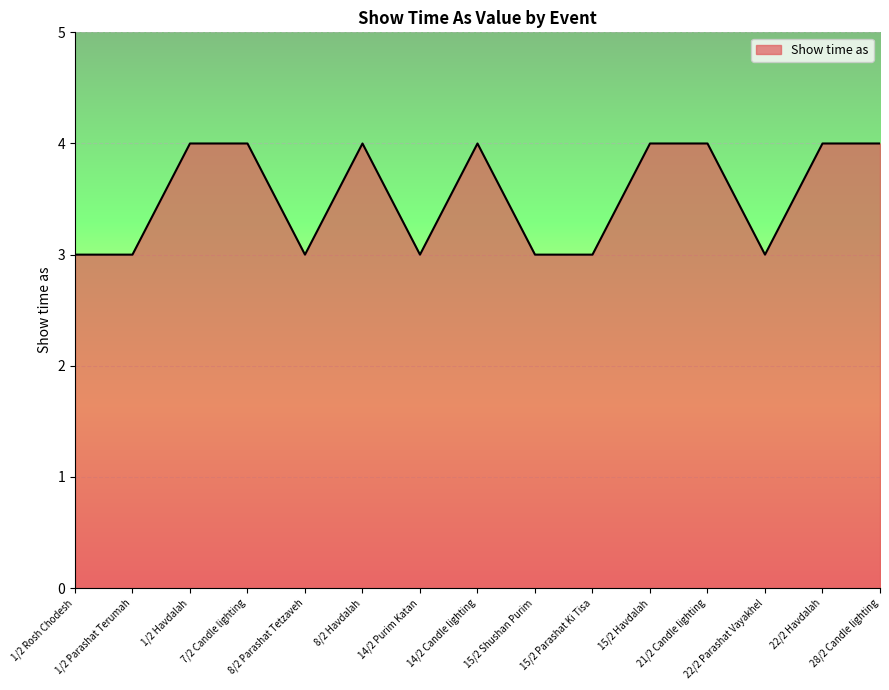

Reading right to left, transcribe all the data shown in this chart.

4	4	3	4	4	3	3	4	3	4	3	4	4	3	3